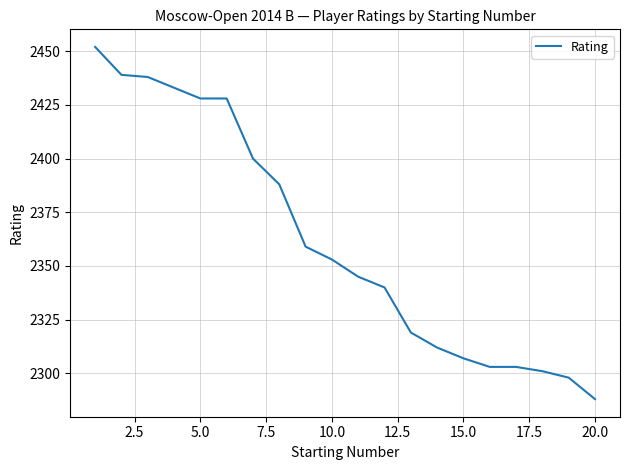

Reading right to left, extract all data points from this chart.

2288	2298	2301	2303	2303	2307	2312	2319	2340	2345	2353	2359	2388	2400	2428	2428	2433	2438	2439	2452